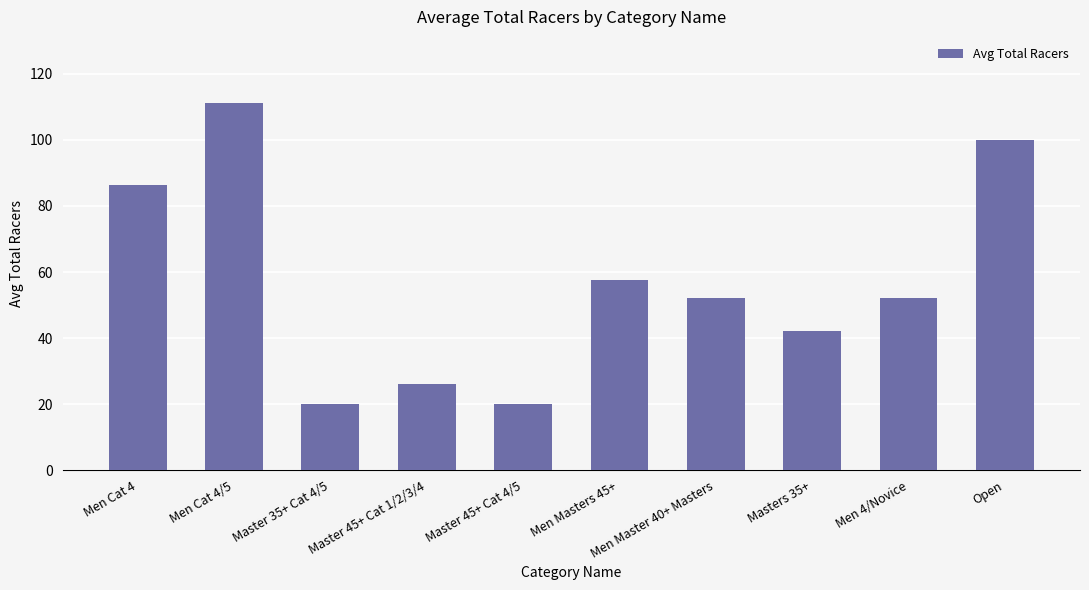

What is the average value?

56.7